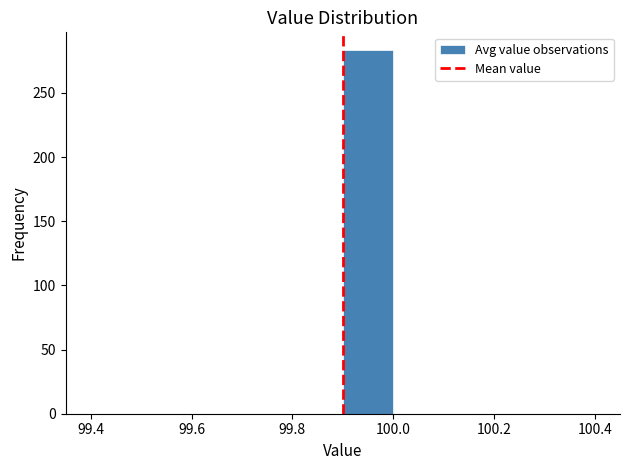

Reading left to right, transcribe this chart: for each bar, give the range it covers on the x-axis and its height. The values are not printed on the chart, so give them approximately, as read against the axis.

99.4 to 99.5: 0
99.5 to 99.6: 0
99.6 to 99.7: 0
99.7 to 99.8: 0
99.8 to 99.9: 0
99.9 to 100.0: 285
100.0 to 100.1: 0
100.1 to 100.2: 0
100.2 to 100.3: 0
100.3 to 100.4: 0